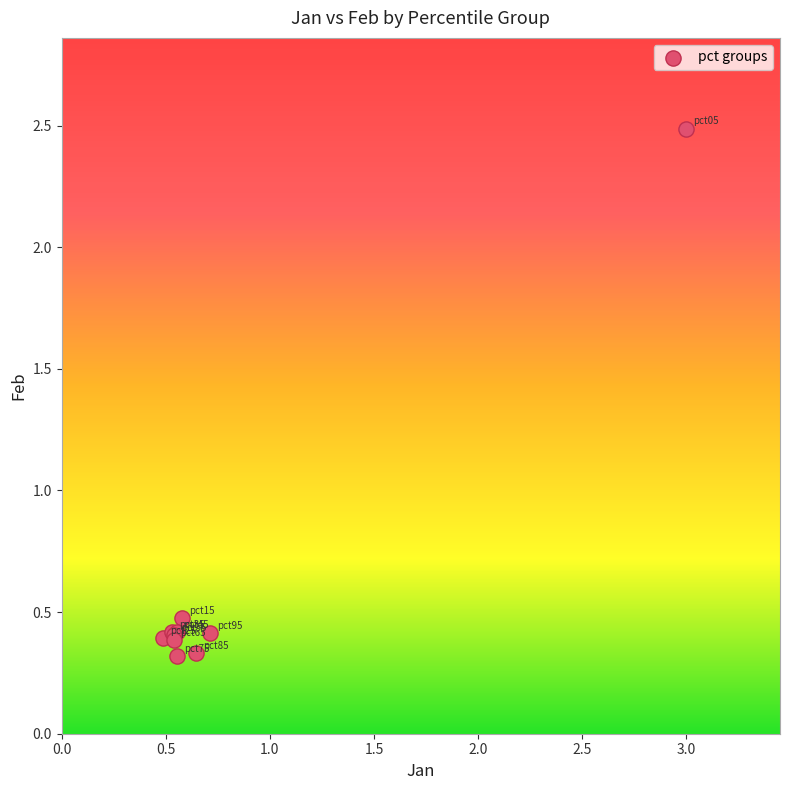

What Y value in the scatter plot is closest to 1?

0.5